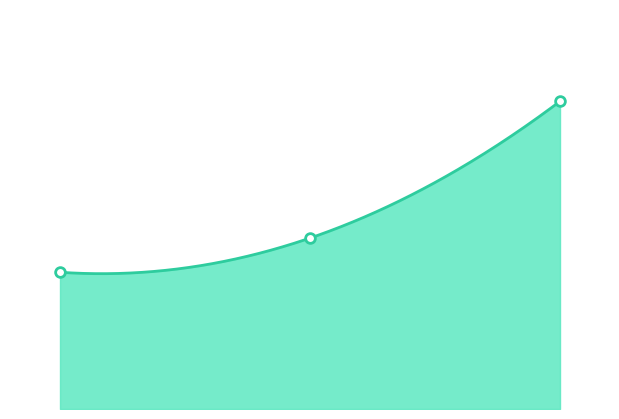

List the labels in order of value, largest first.

14/01/2009, 11/01/2006, 8/09/2004